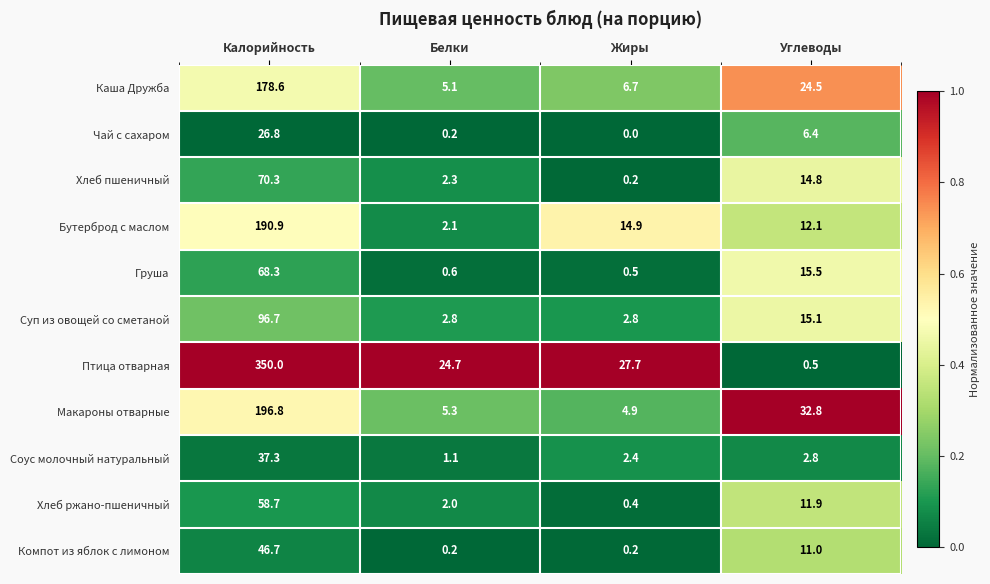

What is the sum of the Суп из овощей со сметаной values at Углеводы and Калорийность?

111.8